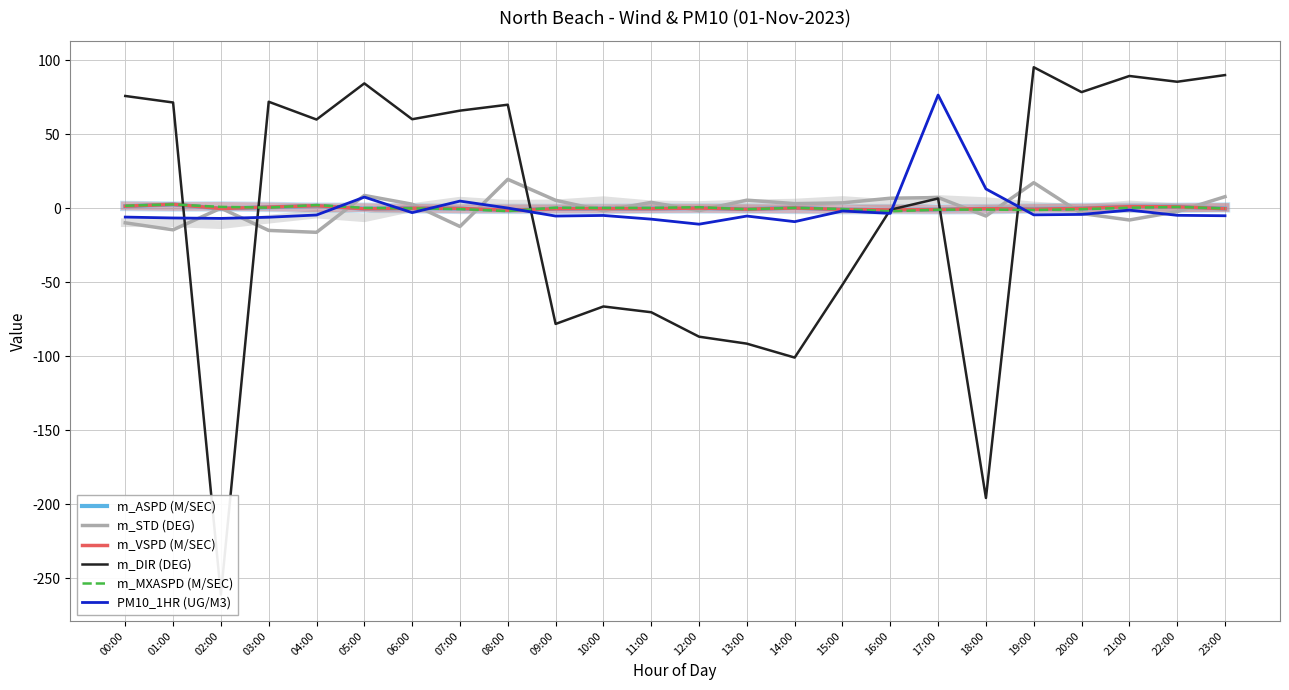

Which series ends up on top after the final intersection of PM10_1HR (UG/M3) and m_DIR (DEG)?

m_DIR (DEG)